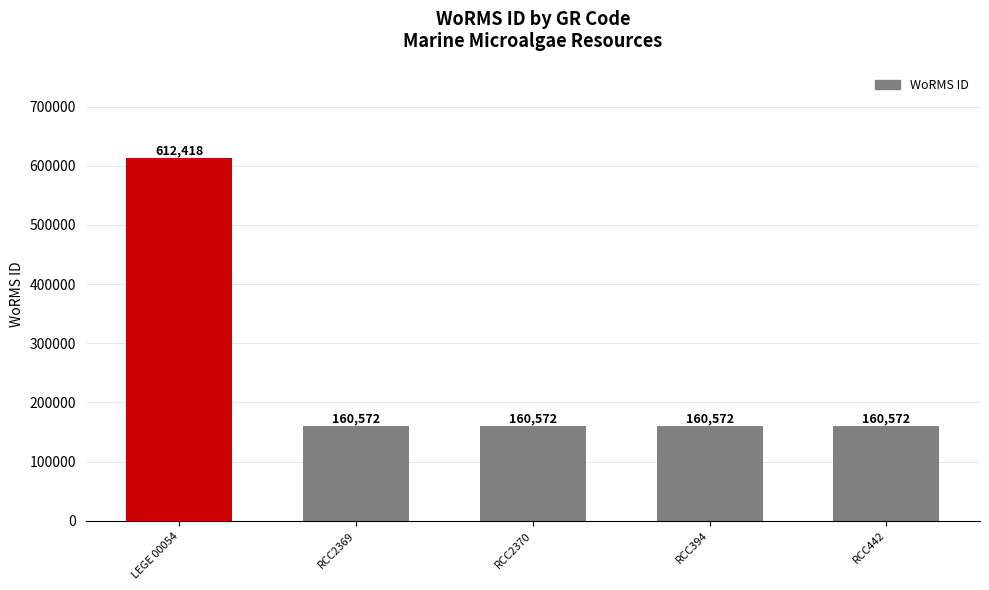

Read the value at RCC2370.

160572